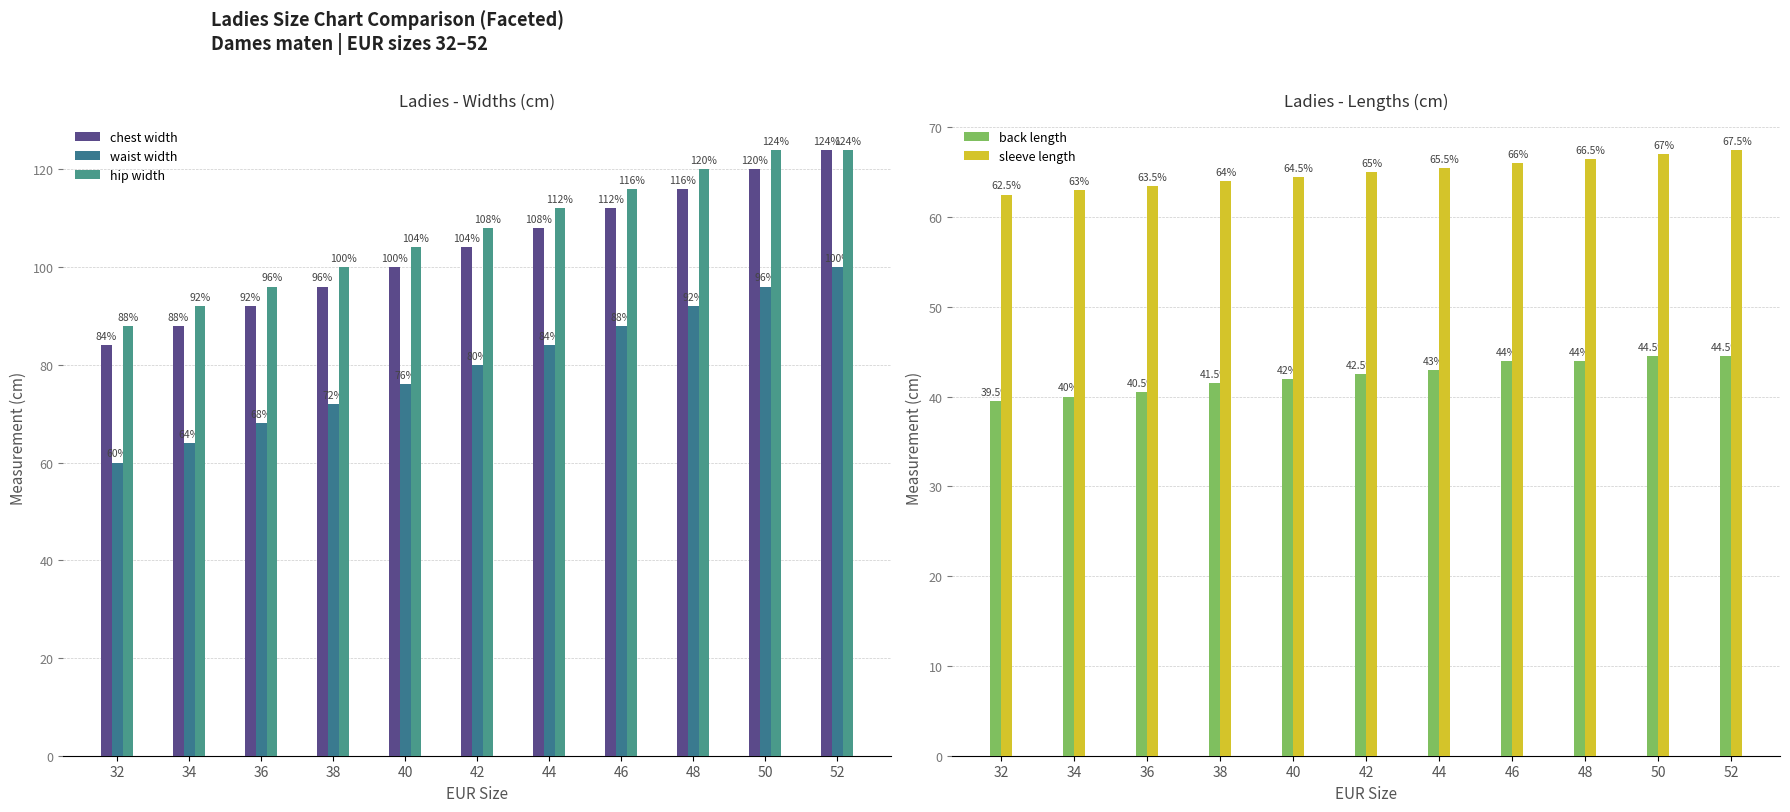

Which series changed the most between 36 and 50?

chest width